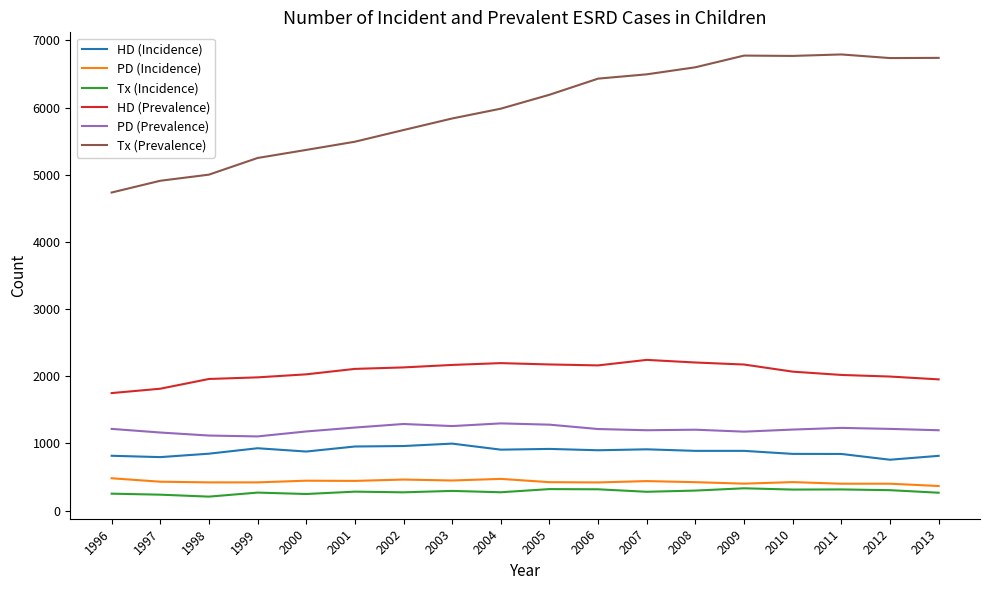

True or false: HD (Incidence) and PD (Prevalence) cross at least once.

False